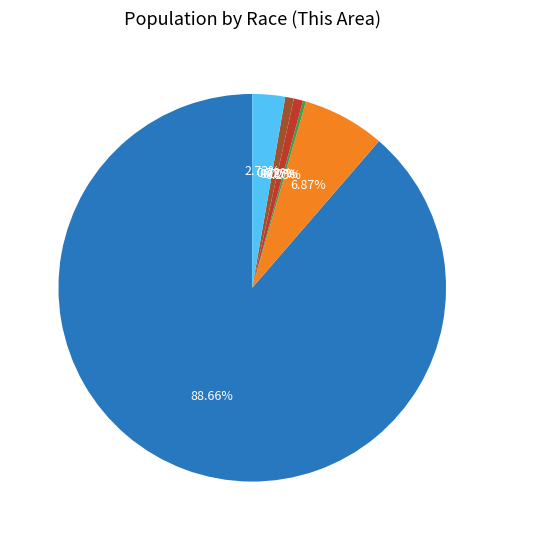

Which slice represents more than half of the pie?

White alone